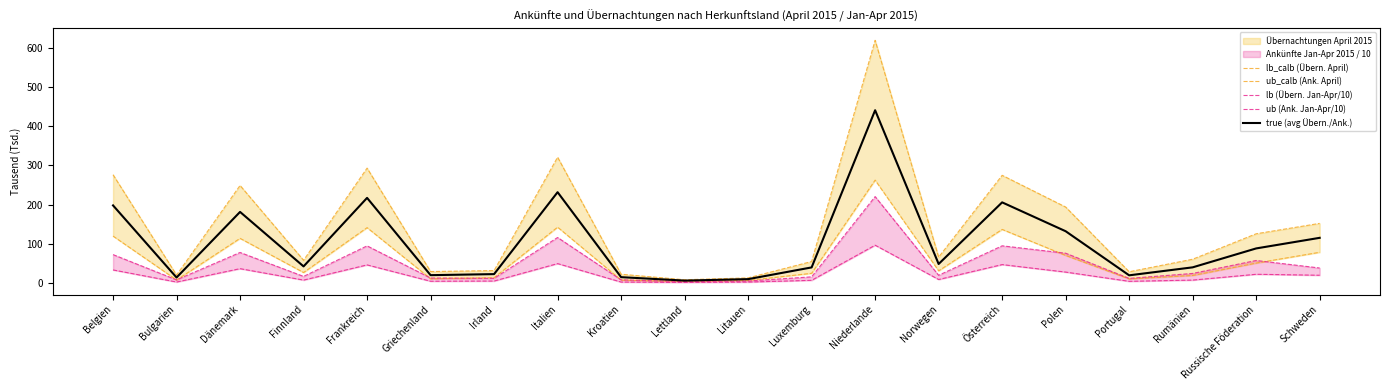

Reading right to left, what are all the values shown in this chart?

lb_calb (Übern. April): 152.3	125.8	60.9	29.0	193.9	274.7	66.2	618.6	55.1	13.4	8.6	22.7	320.8	32.0	29.5	293.0	58.2	248.8	20.6	276.2
ub_calb (Ank. April): 78.6	51.1	19.5	10.8	70.6	136.9	31.3	262.4	25.0	7.0	4.3	7.7	142.6	13.9	11.1	141.4	27.0	114.1	8.0	119.8
lb (Übern. Jan-Apr/10): 38.5	57.7	24.7	12.1	76.2	95.1	20.0	220.5	16.0	5.4	4.0	8.5	116.3	12.2	13.1	94.9	17.1	78.1	8.3	72.7
ub (Ank. Jan-Apr/10): 20.1	22.6	7.7	4.6	28.1	47.2	9.3	96.6	7.2	2.7	1.8	2.7	49.8	5.4	4.8	46.4	7.8	36.9	2.8	33.6
true (avg Übern./Ank.): 115.4	88.4	40.2	19.9	132.2	205.8	48.8	440.5	40.0	10.2	6.5	15.2	231.7	23.0	20.3	217.2	42.6	181.4	14.3	198.0